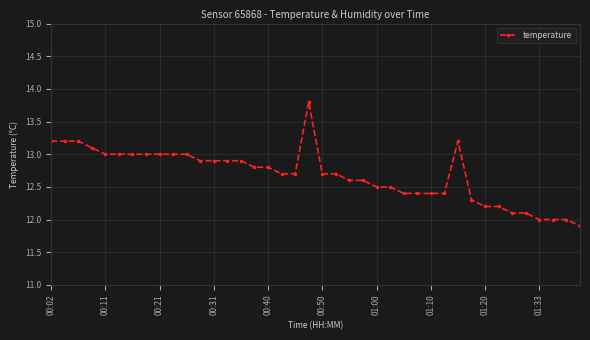

True or false: there are more than 0 points higher than both neighbors.

True